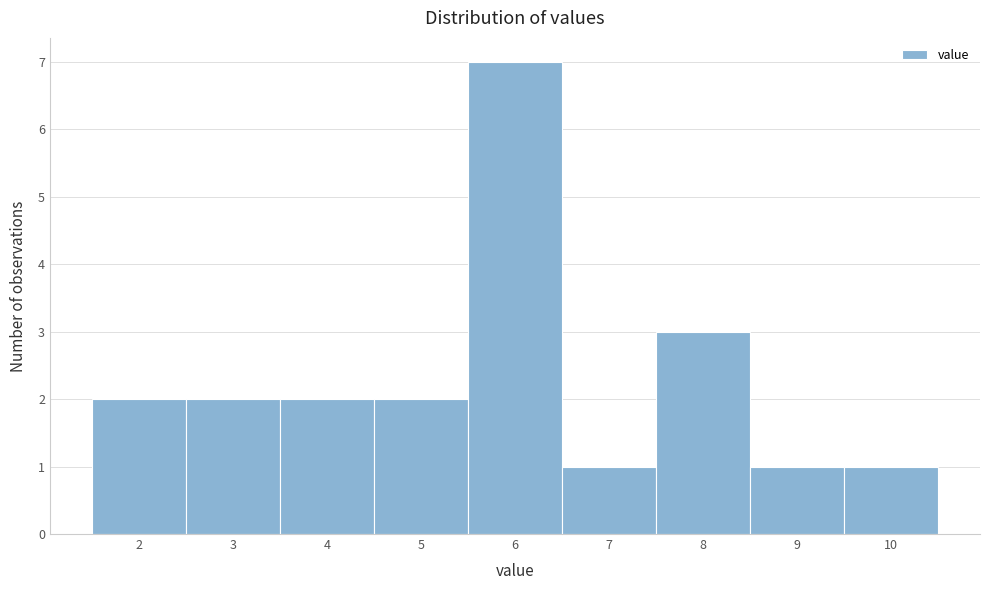

Reading left to right, what are all the values shown in this chart?

2=2	3=2	4=2	5=2	6=7	7=1	8=3	9=1	10=1